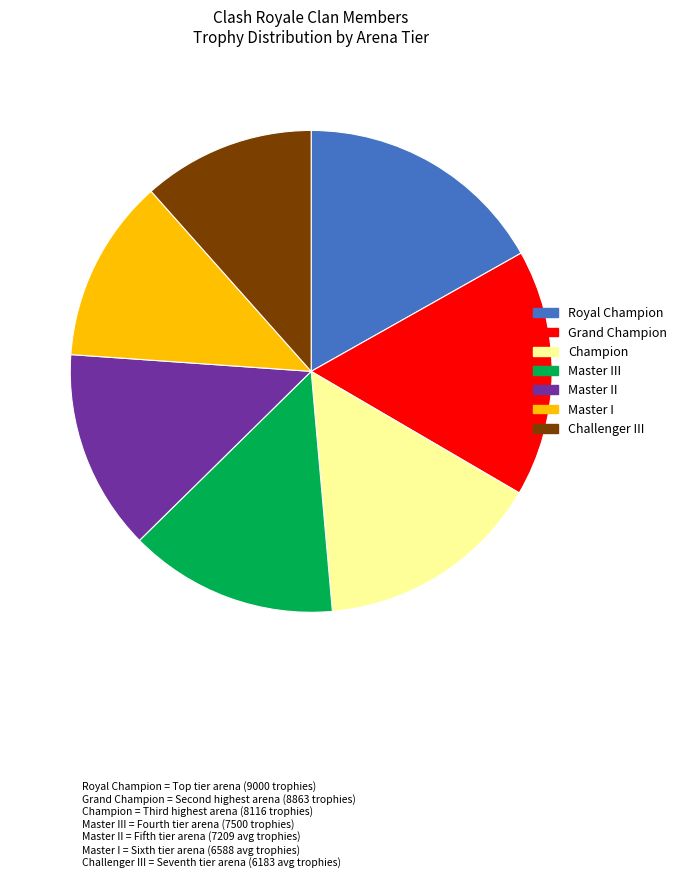

Is there a majority slice in this chart?

No